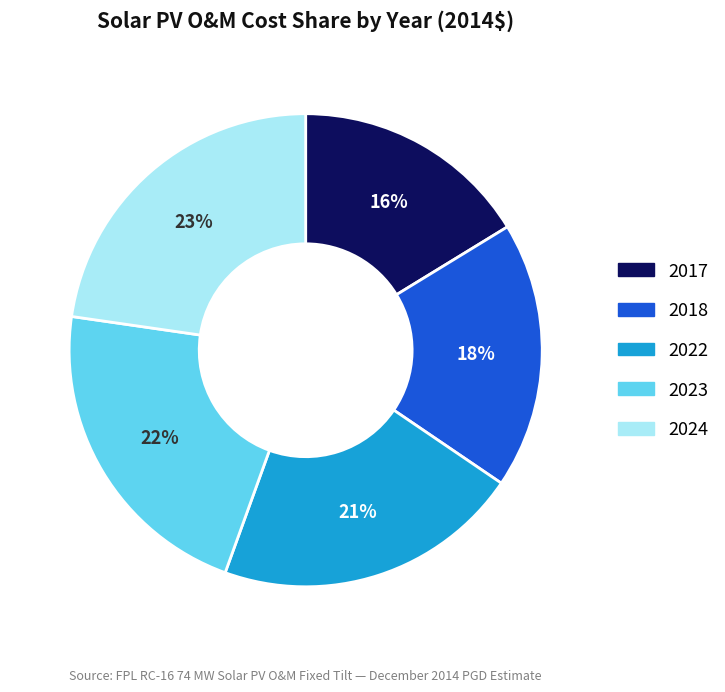

Does any single category account for the majority?

No